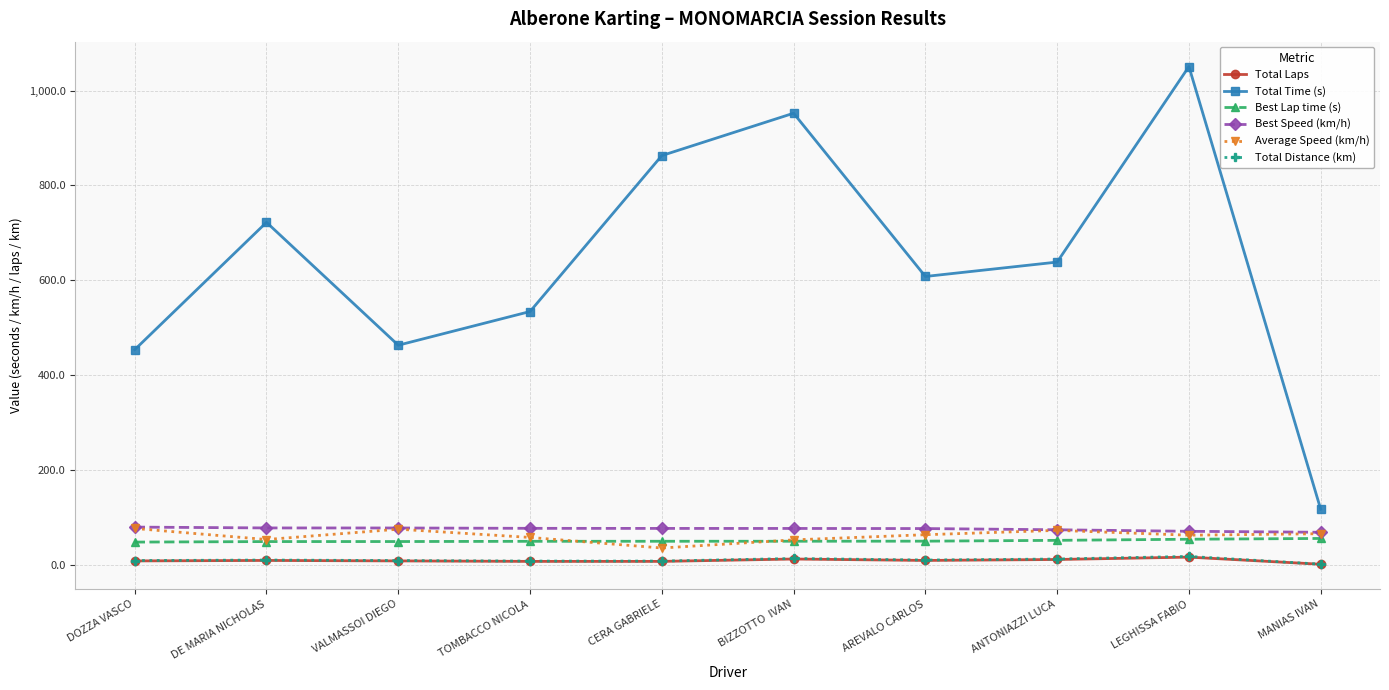

What is the greatest value displayed?

1050.6